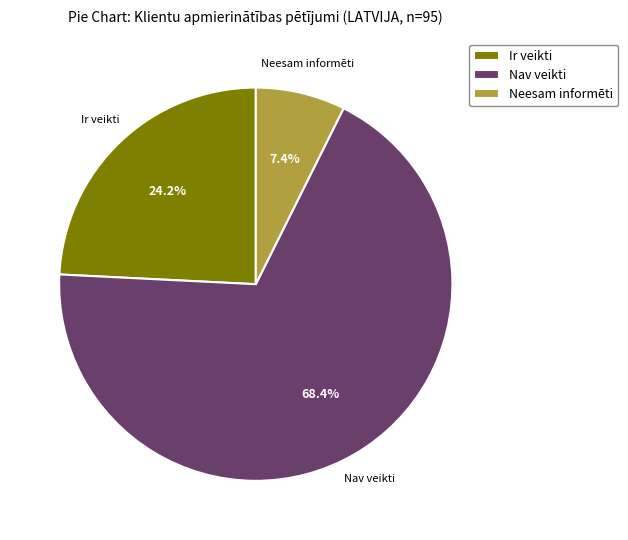

Which has a higher value, Neesam informēti or Nav veikti?

Nav veikti